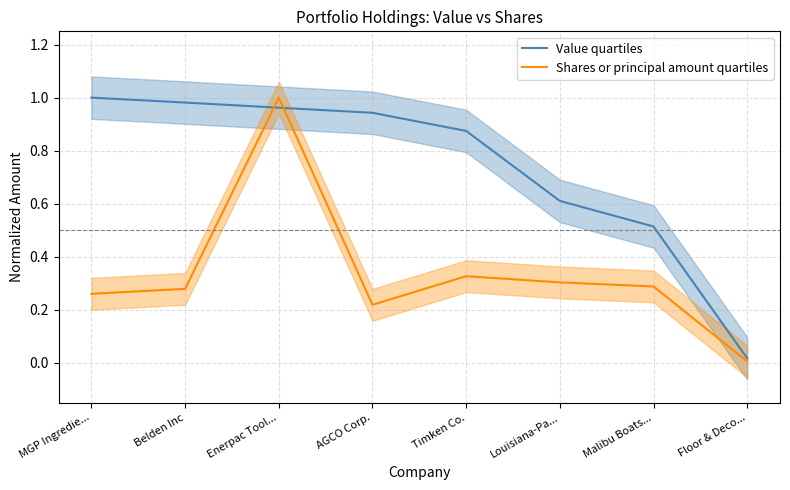

Which series changed the most between AGCO Corp. and Timken Co.?

Shares or principal amount quartiles